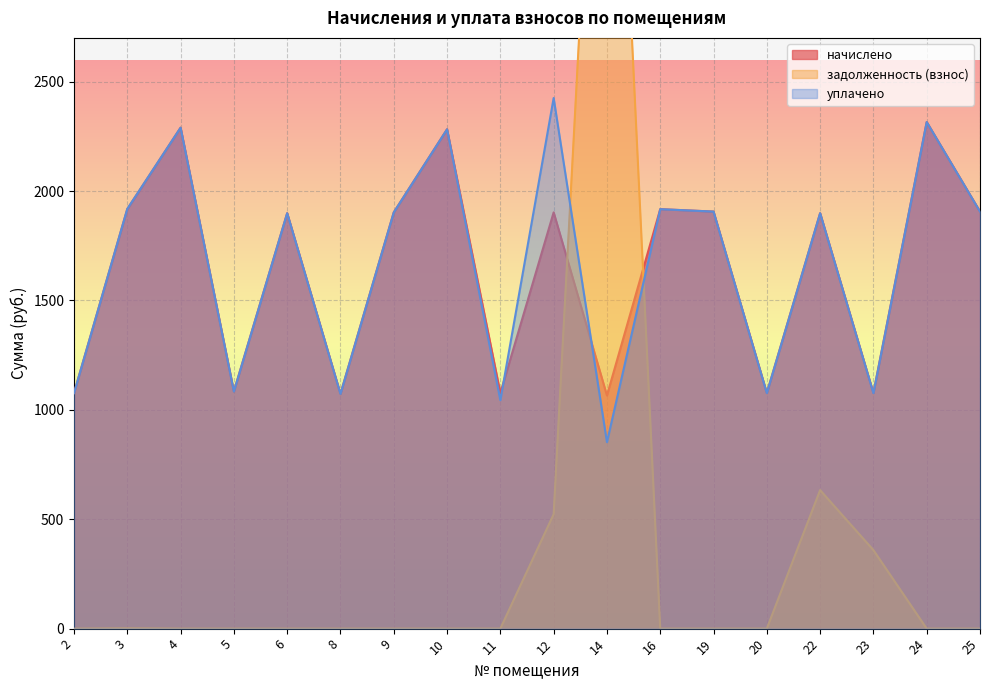

Which series ends up on top after the final intersection of задолженность (взнос) and уплачено?

уплачено